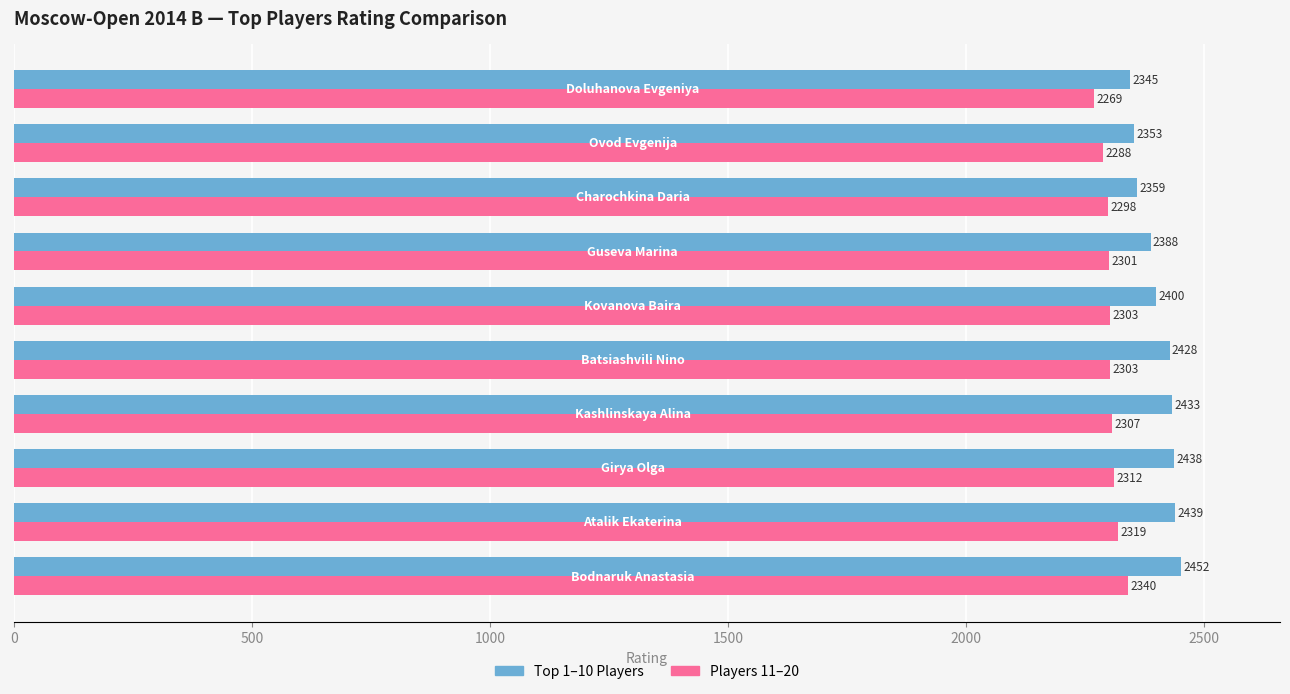

What is the minimum value for Top 1–10 Players?

2345